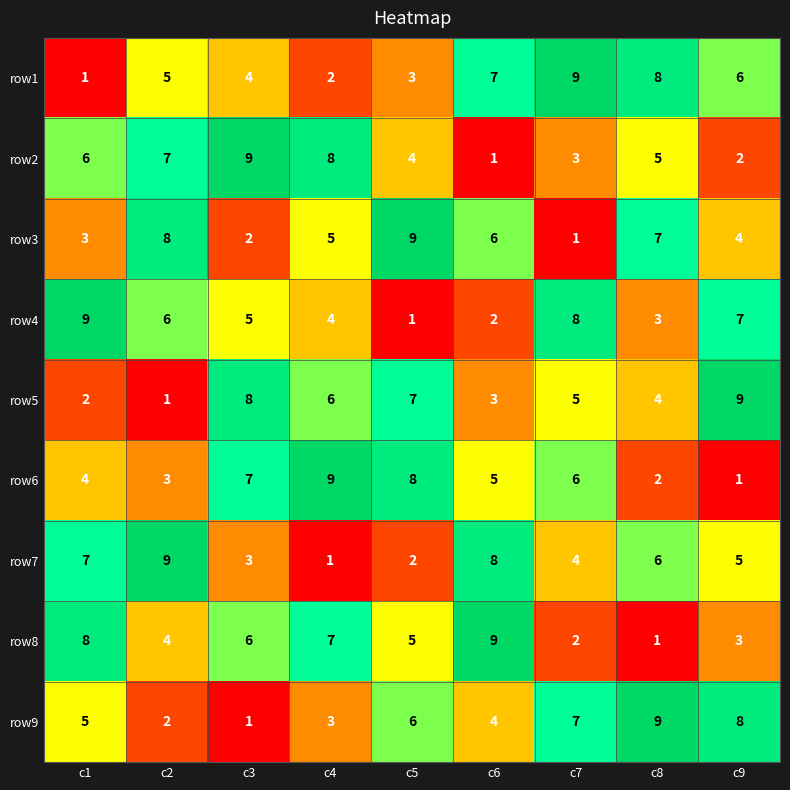

What is the maximum value shown in the chart?

9